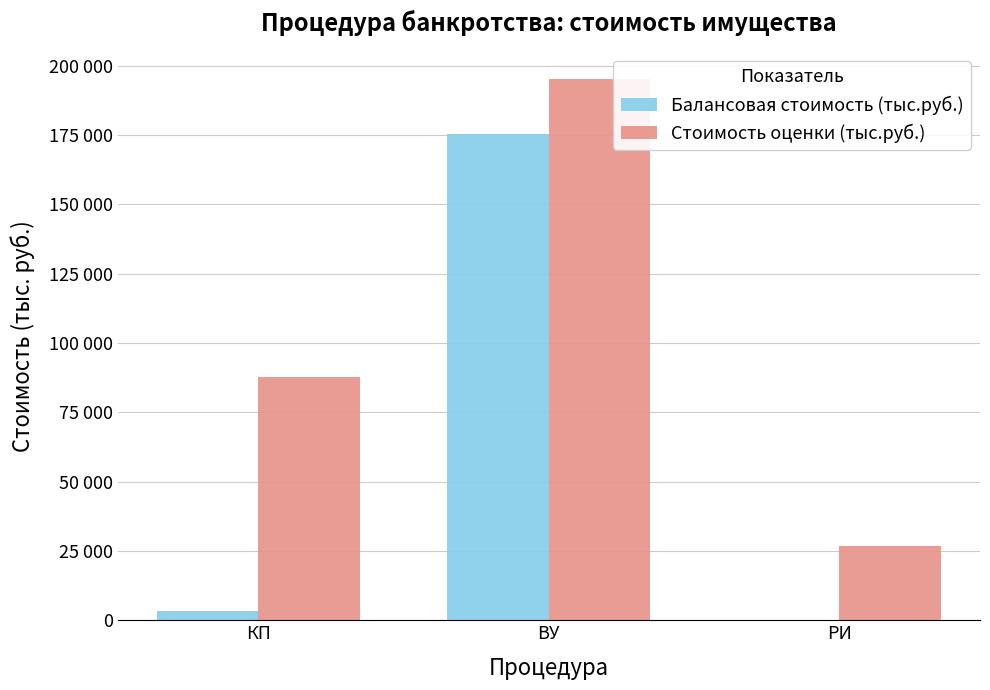

List the labels in order of Балансовая стоимость (тыс.руб.) value, largest first.

ВУ, КП, РИ